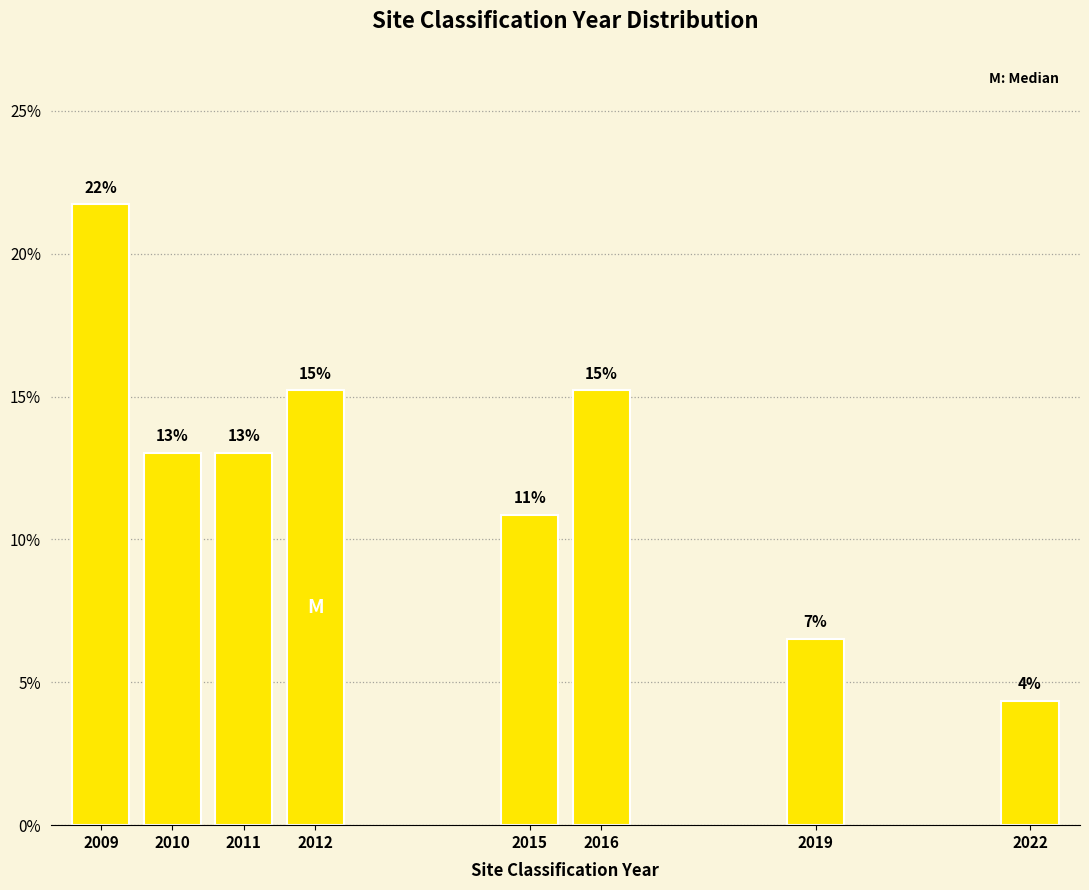

How many bars are there in total?

8